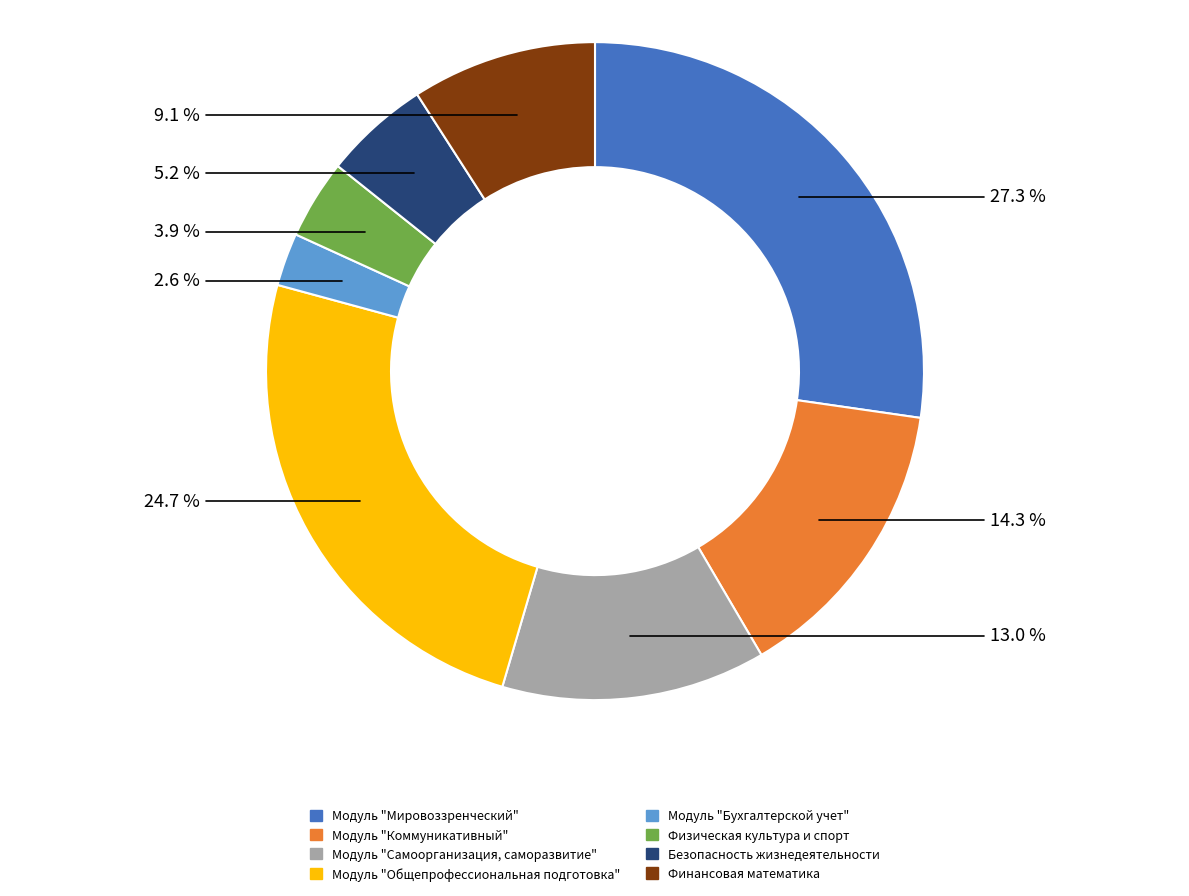

Is there any slice that represents more than half of the pie?

No